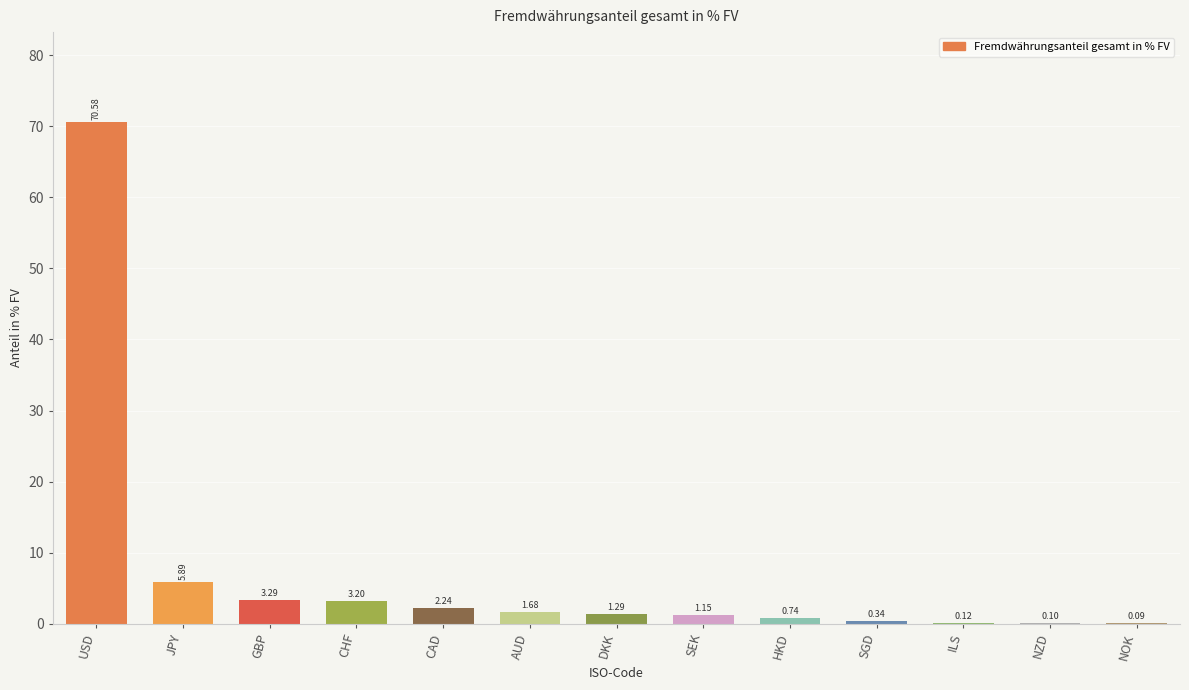

Which has a higher value, JPY or GBP?

JPY